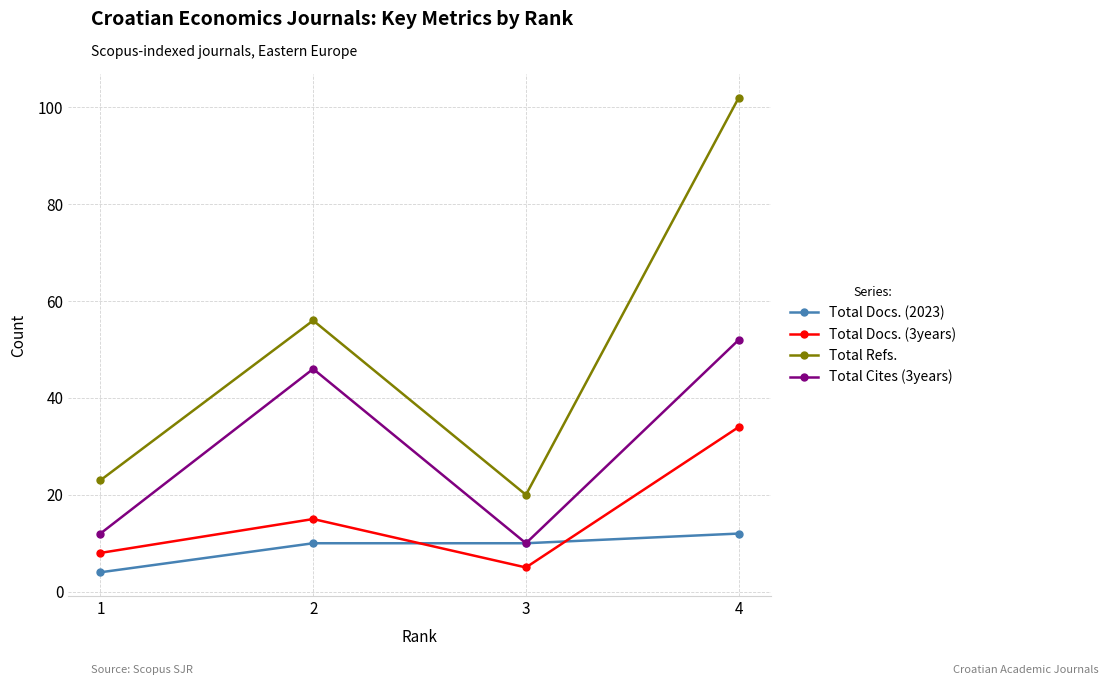

At which label is Total Docs. (3years) closest to 19?

2